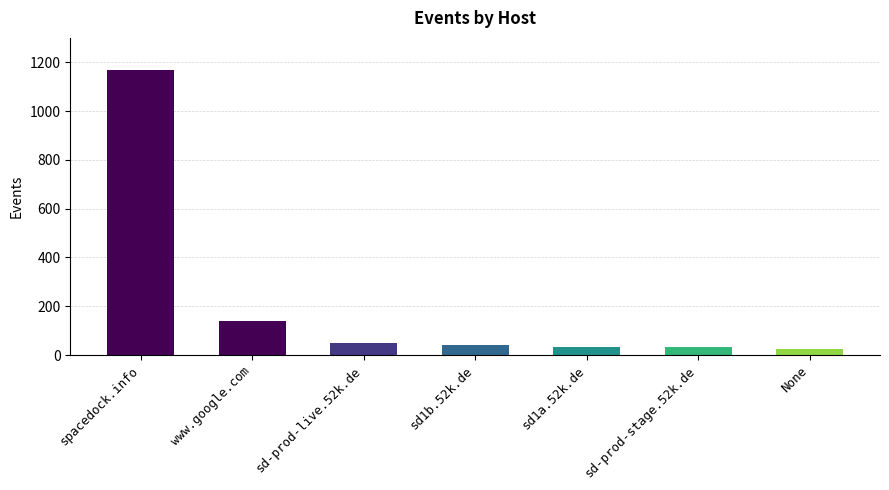

True or false: the data shows 31 at sd-prod-stage.52k.de.

True